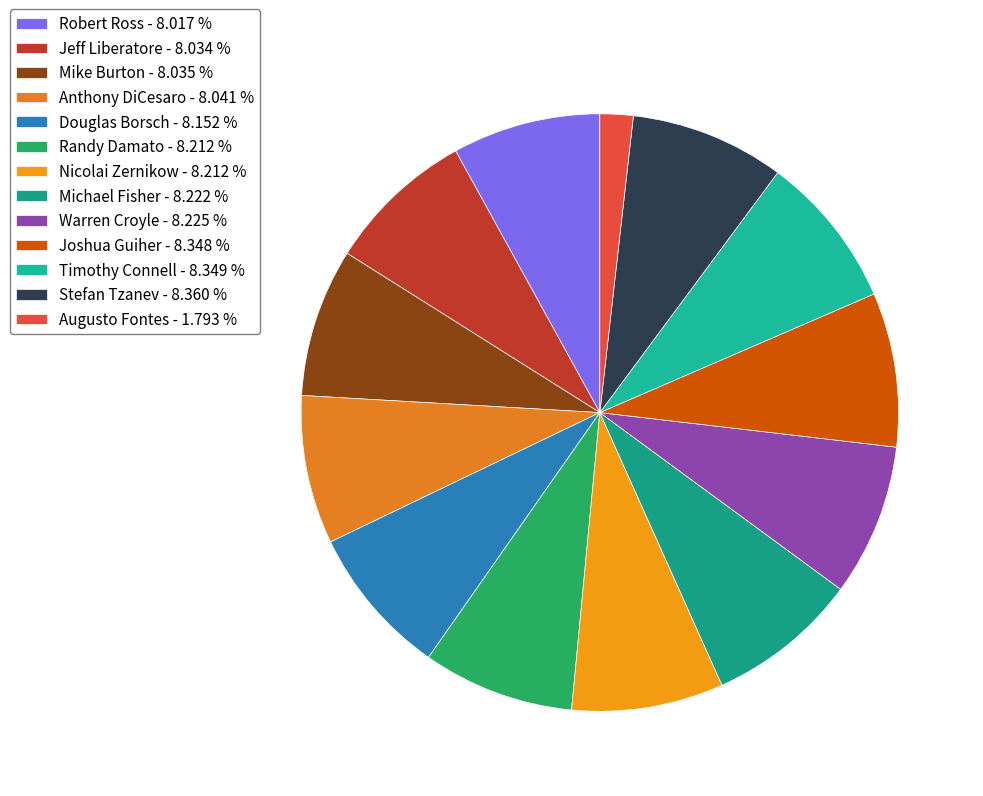

To the nearest percent, what is the combined percentage of Joshua Guiher and Anthony DiCesaro?

16%